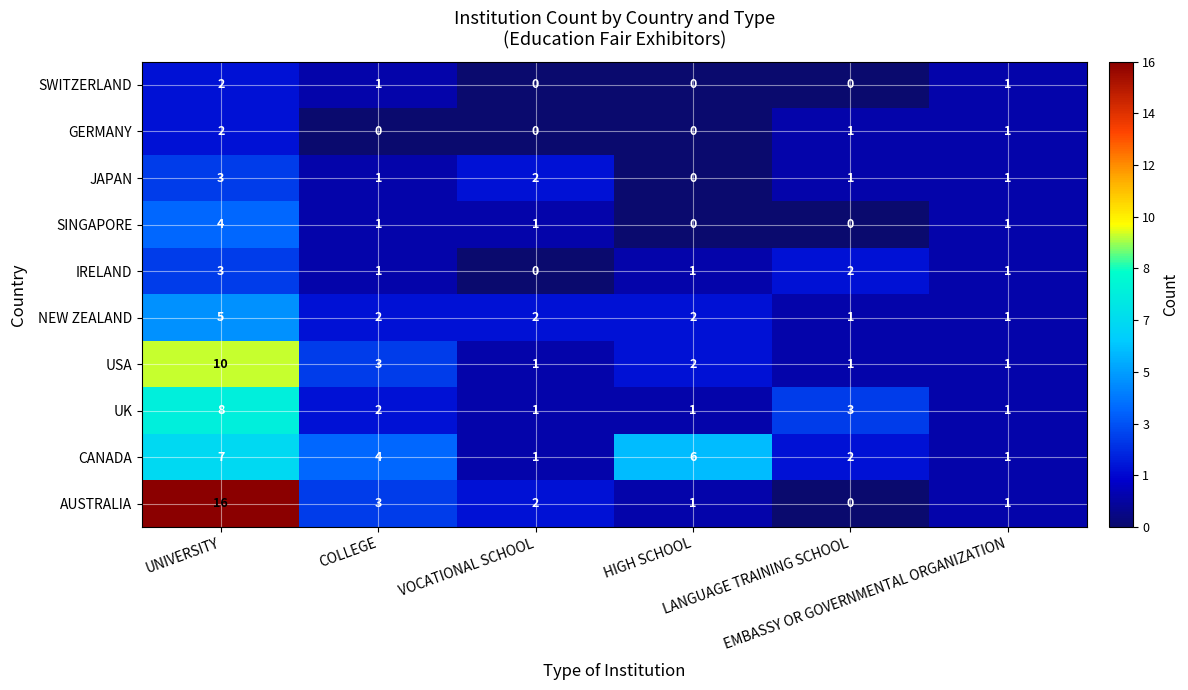

Which series has the largest range (max minus min)?

AUSTRALIA